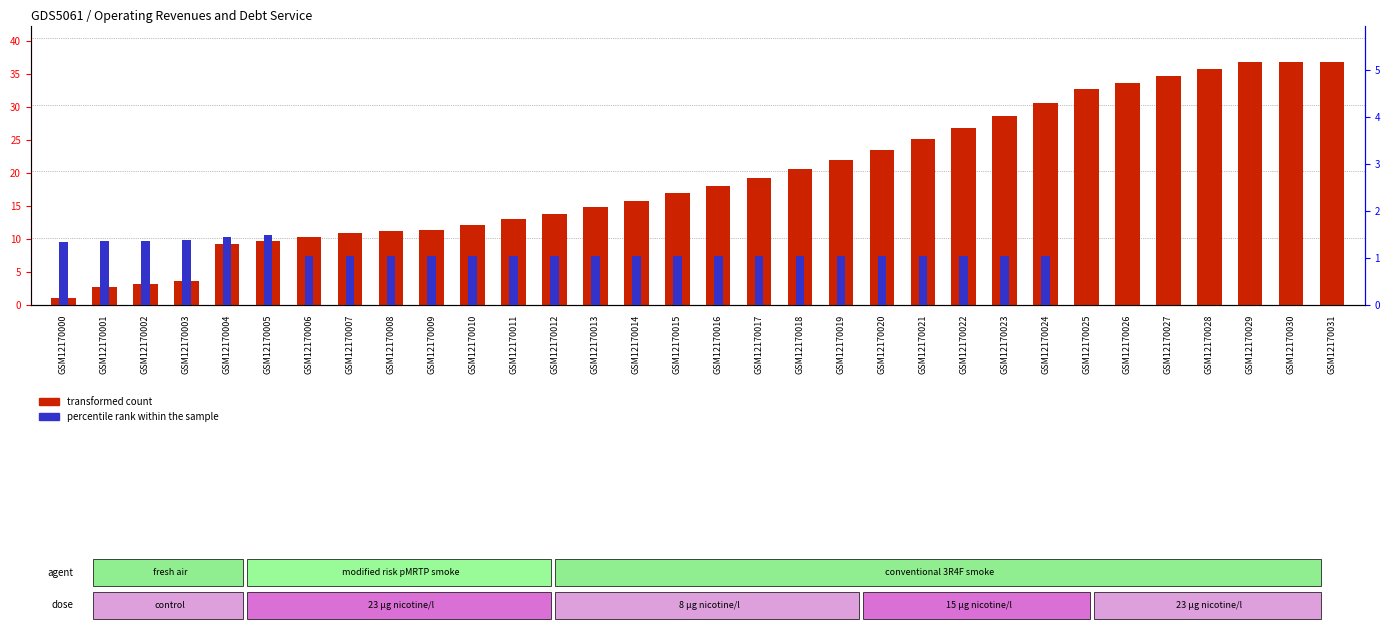

Rank the categories by percentile rank within the sample value from highest to lowest.

GSM12170005, GSM12170004, GSM12170003, GSM12170002, GSM12170001, GSM12170000, GSM12170011, GSM12170019, GSM12170007, GSM12170023, GSM12170006, GSM12170012, GSM12170009, GSM12170017, GSM12170014, GSM12170021, GSM12170016, GSM12170008, GSM12170022, GSM12170018, GSM12170024, GSM12170015, GSM12170020, GSM12170010, GSM12170013, GSM12170025, GSM12170026, GSM12170027, GSM12170028, GSM12170029, GSM12170030, GSM12170031